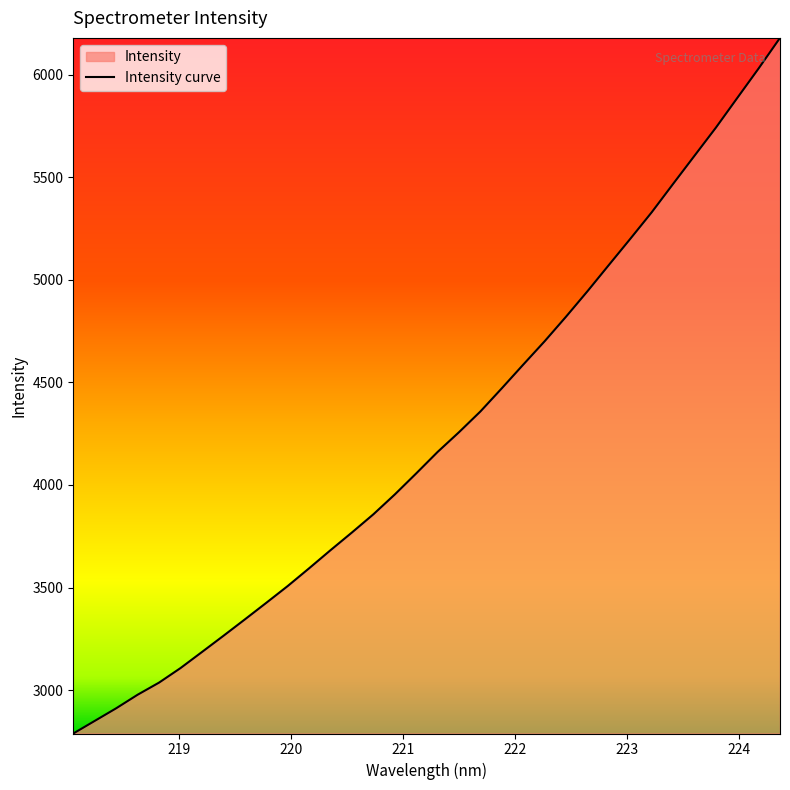

What is the greatest value displayed?

6179.9